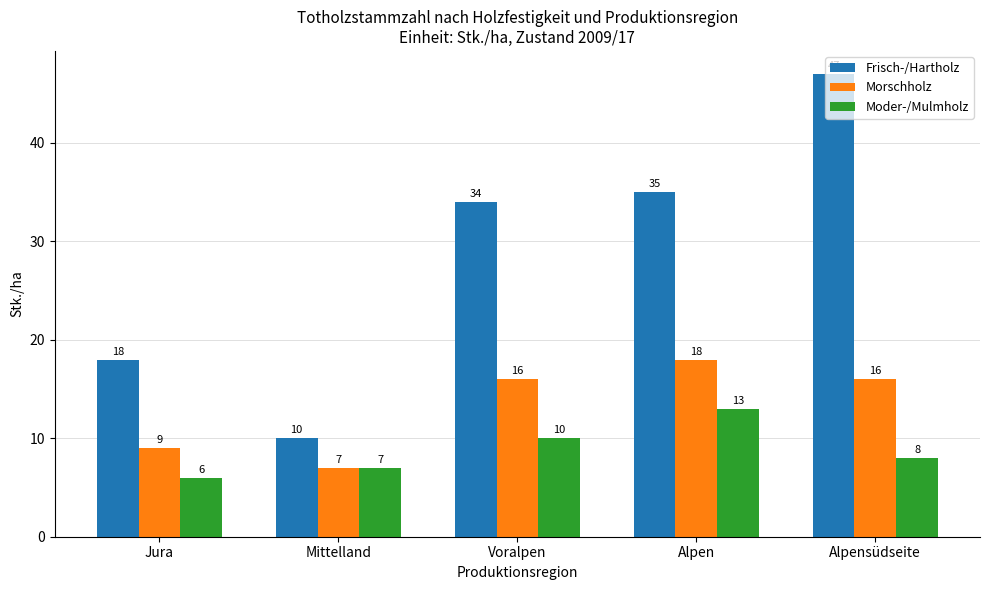

At which category is the sum across all series the highest?

Alpensüdseite